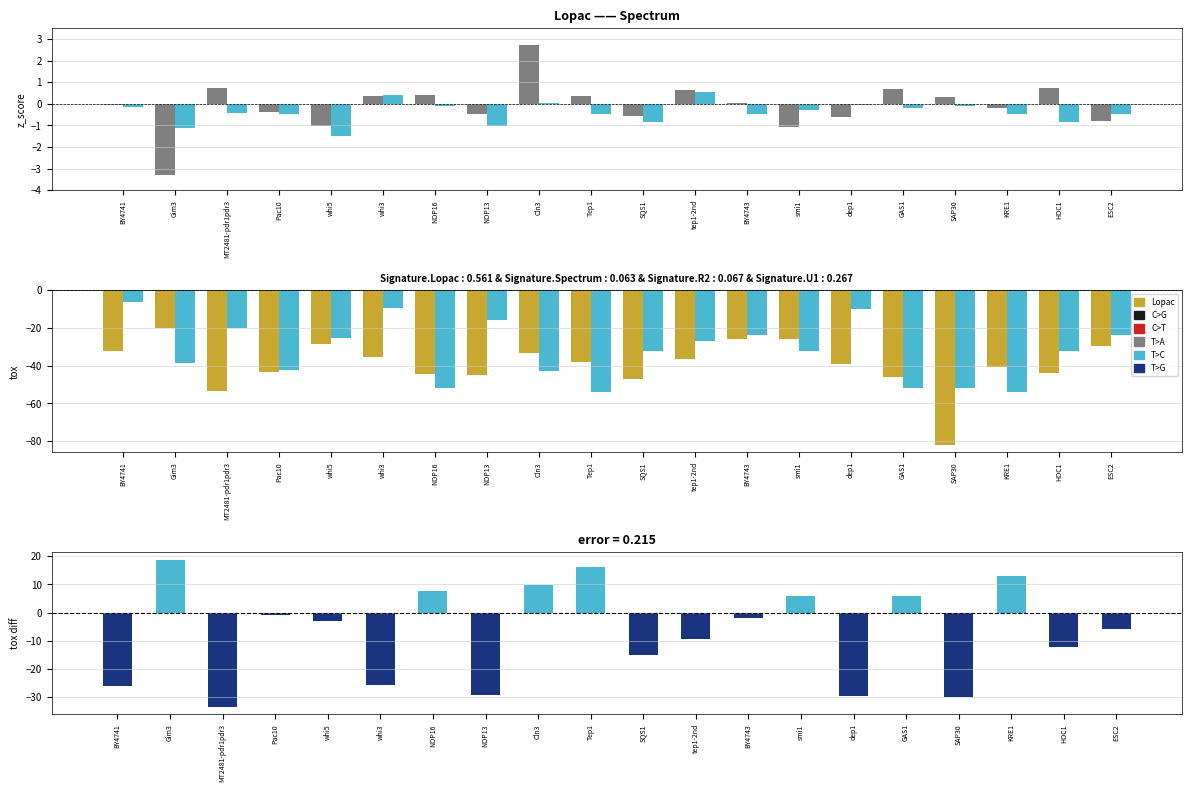

Rank the series at MT2481-pdr1pdr3 from highest to lowest value.

Lopac, Spectrum, Spectrum tox, diff (Lopac-Spectrum), Lopac tox